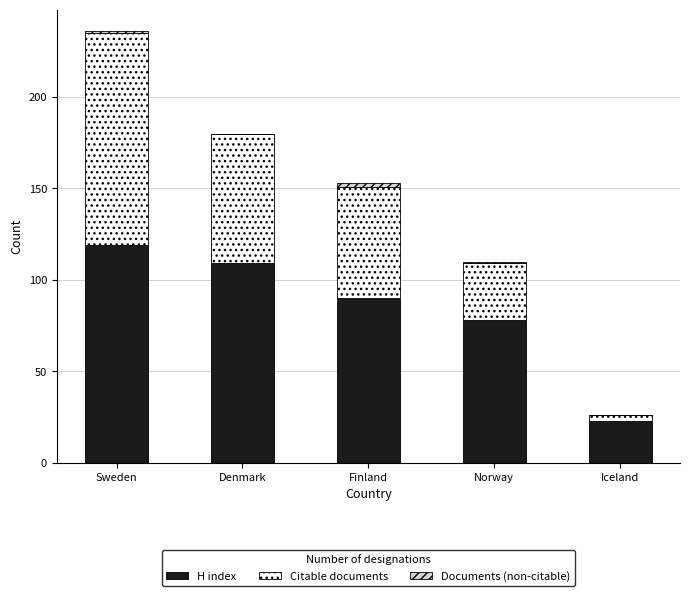

True or false: H index has a value of 78 at Norway.

True